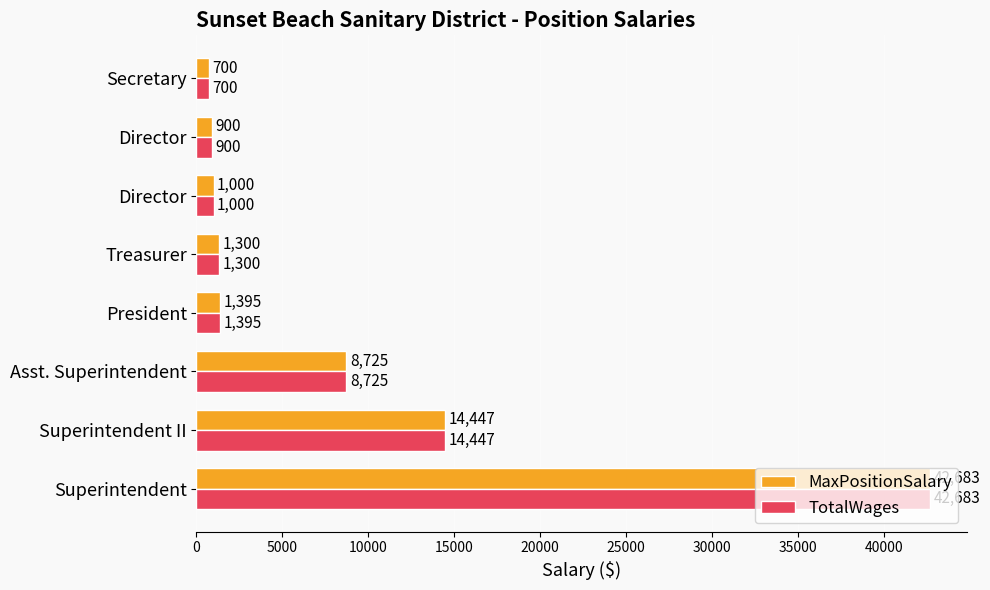

How many series are shown in this chart?

2